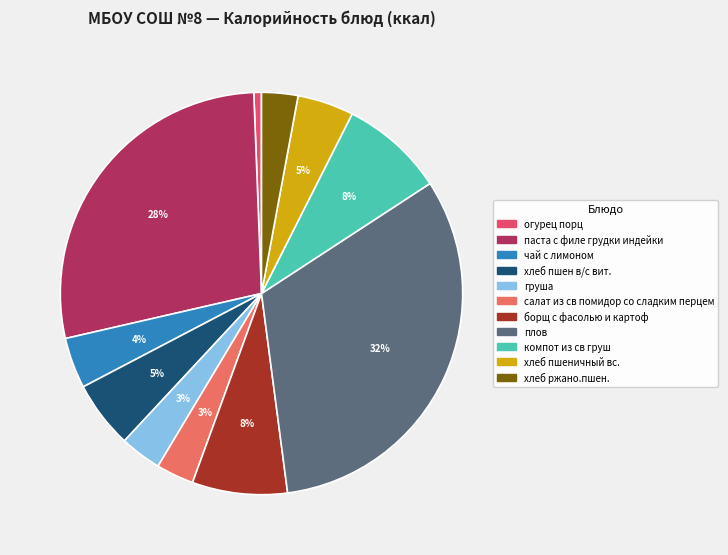

To the nearest percent, what is the difference between the largest and smallest slice percentages?

32%